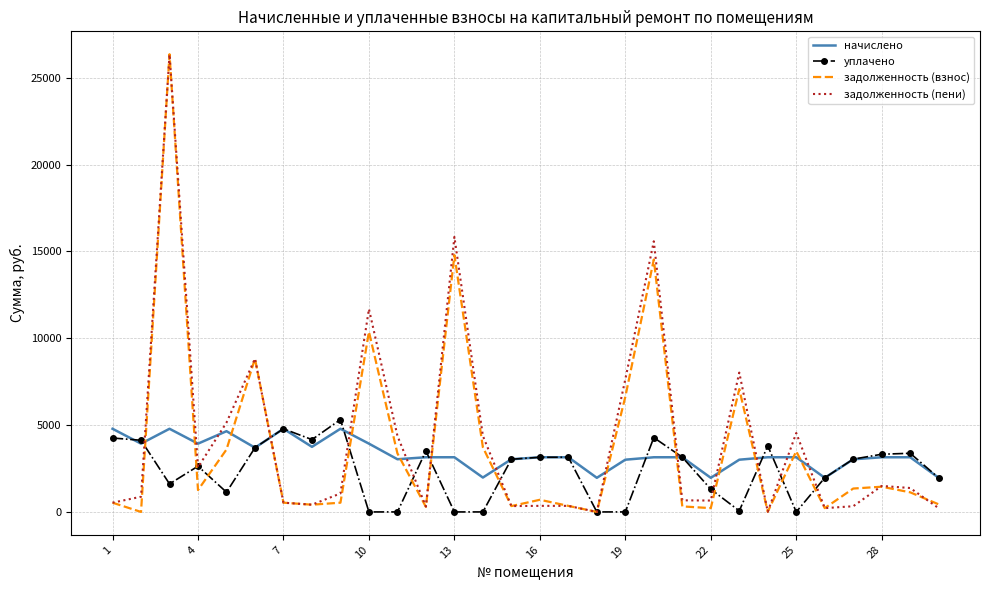

Which series has the largest range (max minus min)?

задолженность (взнос)